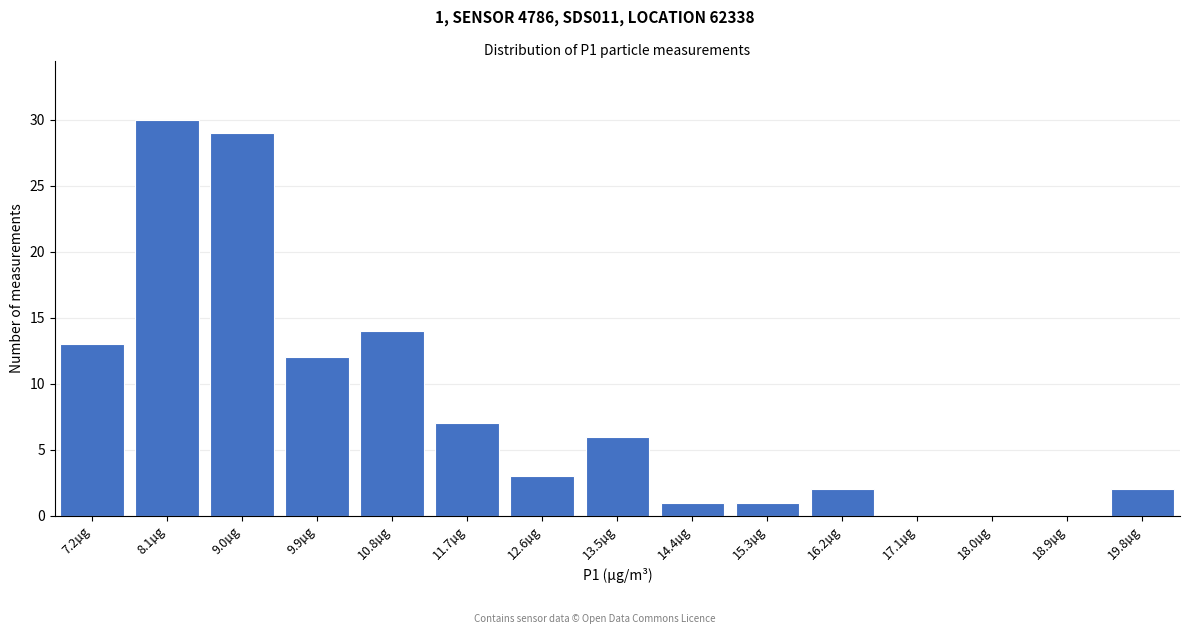

Reading right to left, what are all the values shown in this chart?

19.8µg=2	18.9µg=0	18.0µg=0	17.1µg=0	16.2µg=2	15.3µg=1	14.4µg=1	13.5µg=6	12.6µg=3	11.7µg=7	10.8µg=14	9.9µg=12	9.0µg=29	8.1µg=30	7.2µg=13